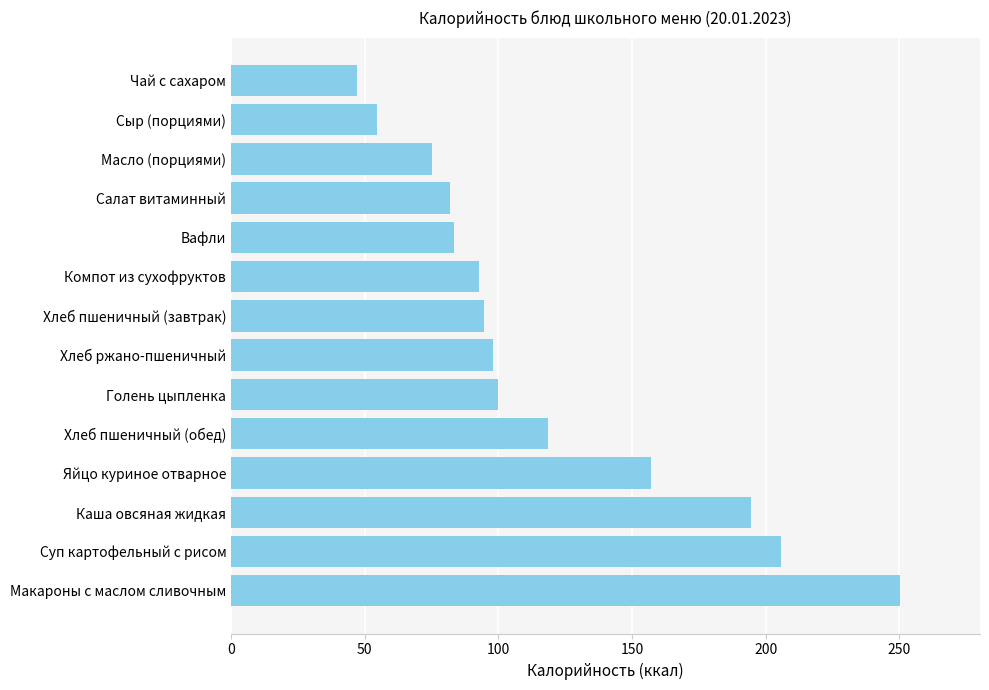

What is the sum of all values?

1652.8